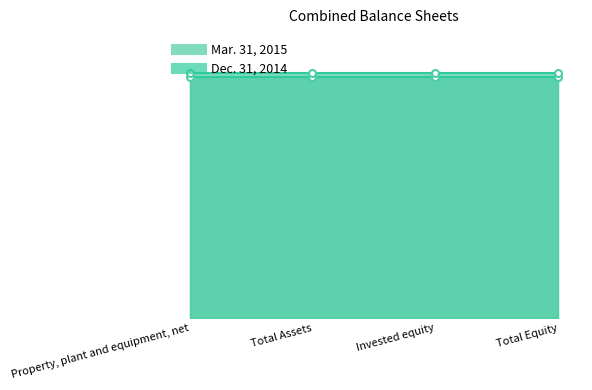

What is the label of the 1st point from the left?

Property, plant and equipment, net